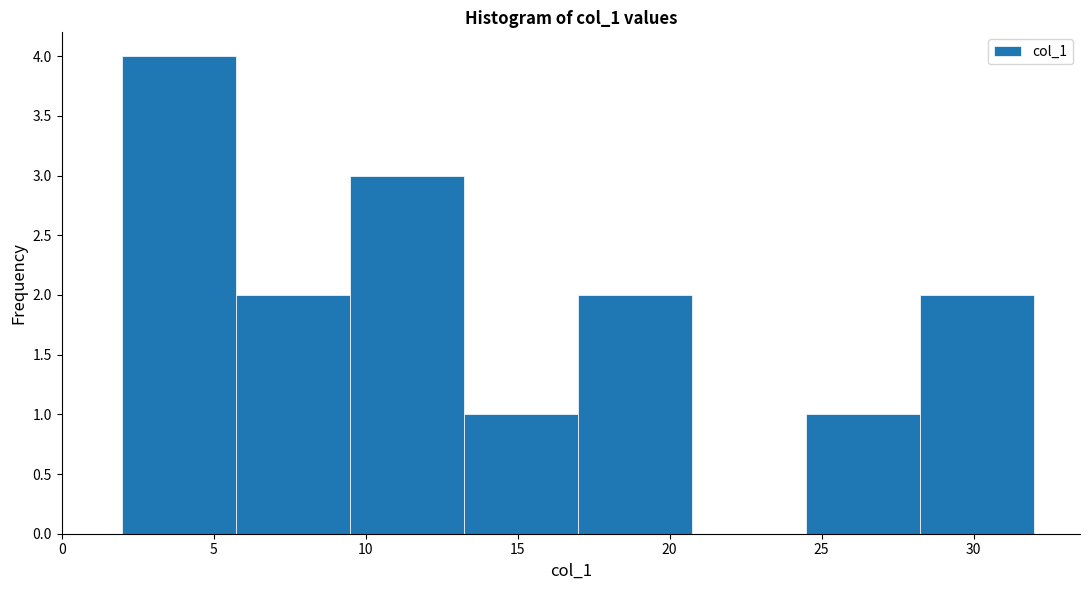

How tall is the bar that spans 13.25 to 17.00 on the x-axis? Neither the bar edges nor the heights are printed on the chart, so give them approximately, as read against the axes.

1